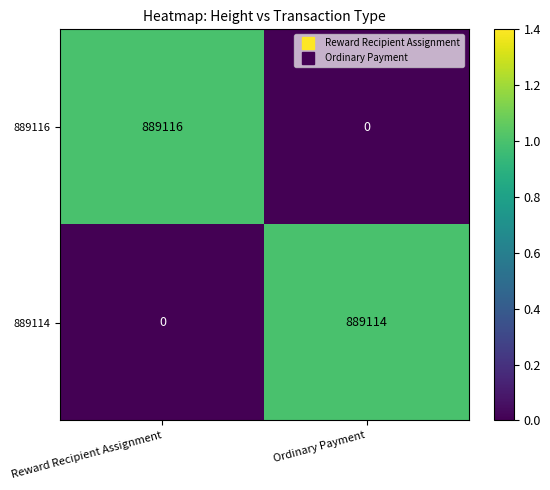

Reading left to right, what are all the values shown in this chart?

889116: 889116	0
889114: 0	889114